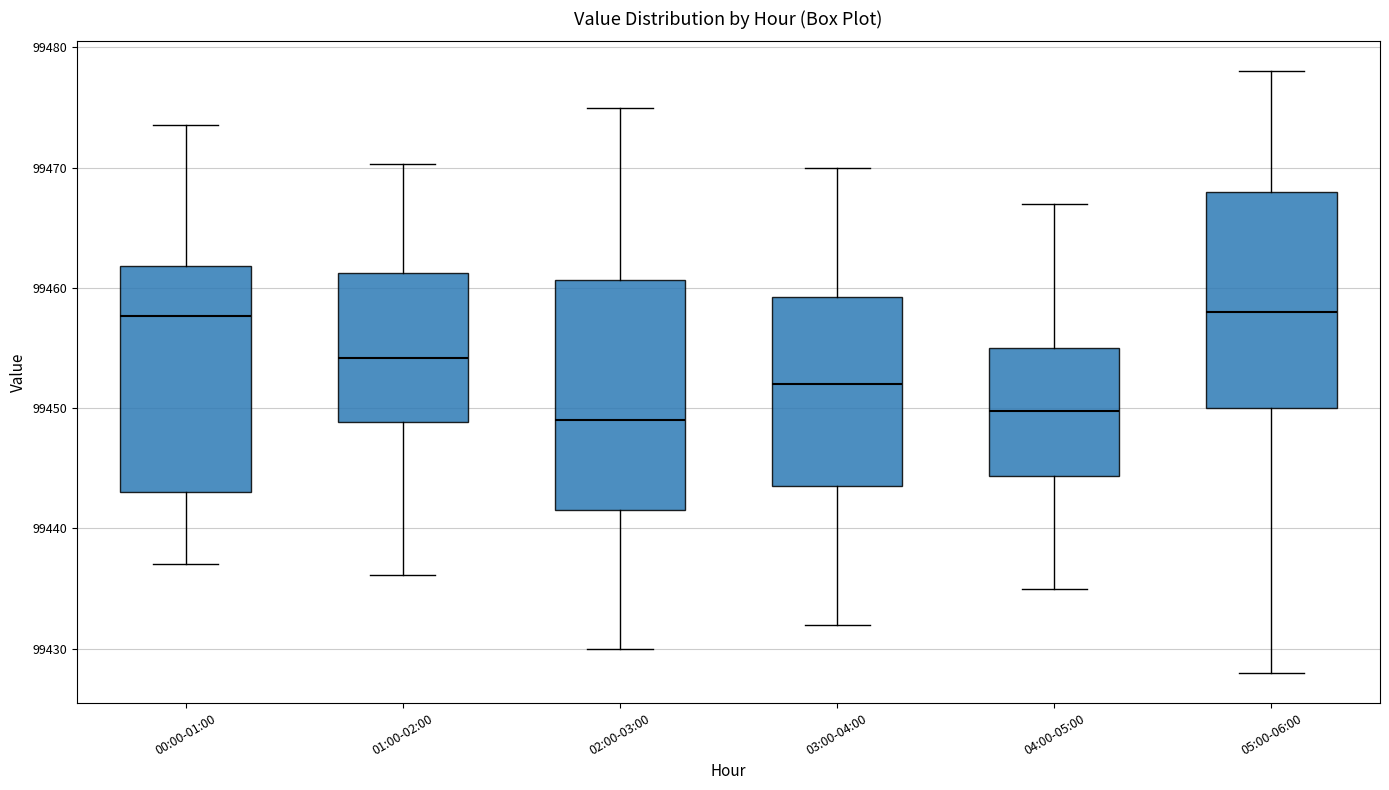

Reading left to right, read every box against the y-axis: the position of its median line, the range the box covers, and the ends of its whiskers. The values are not printed on the chart, so give them approximately, as read against the axis.

00:00-01:00: median 99458, box 99443 to 99462, whiskers 99437 to 99474
01:00-02:00: median 99454, box 99449 to 99461, whiskers 99436 to 99470
02:00-03:00: median 99449, box 99442 to 99461, whiskers 99430 to 99475
03:00-04:00: median 99452, box 99444 to 99459, whiskers 99432 to 99470
04:00-05:00: median 99450, box 99444 to 99455, whiskers 99435 to 99467
05:00-06:00: median 99458, box 99450 to 99468, whiskers 99428 to 99478